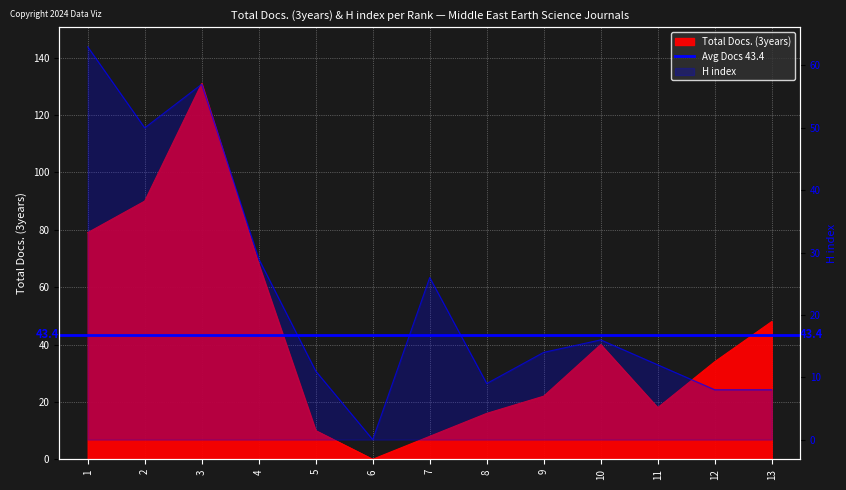

Where do Total Docs. (3years) and H index first cross each other?

4 and 5